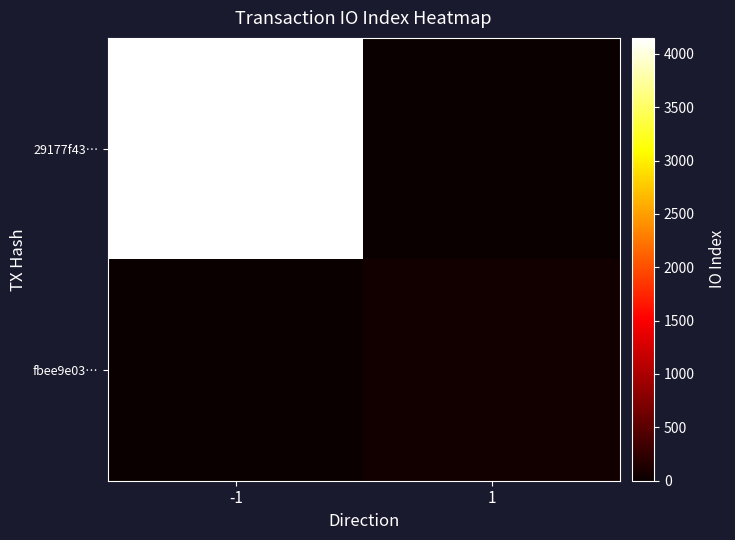

Count the number of categories in the chart.

2